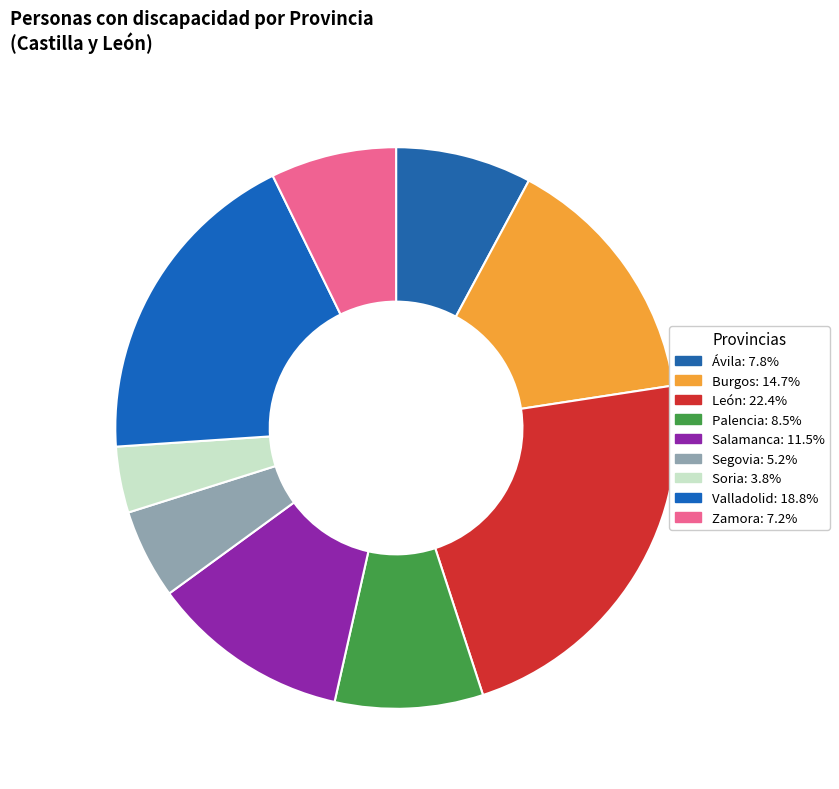

To the nearest percent, what percentage of the pie is Valladolid?

19%